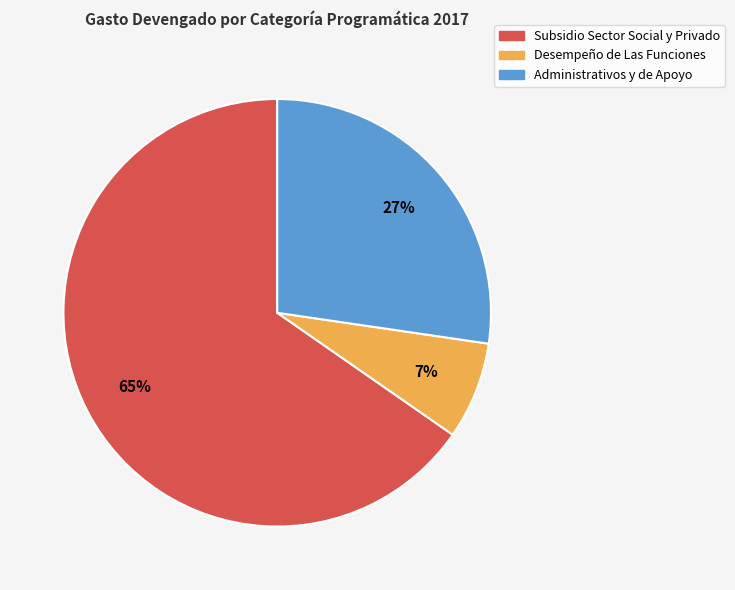

Which has a higher value, Subsidio Sector Social y Privado or Desempeño de Las Funciones?

Subsidio Sector Social y Privado